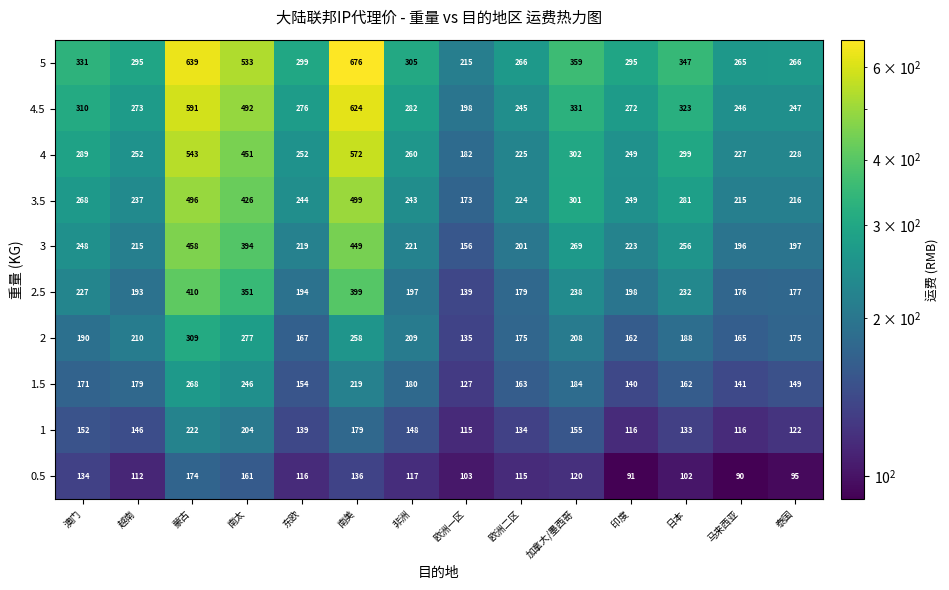

Rank the series at 非洲 from highest to lowest value.

5, 4.5, 4, 3.5, 3, 2, 2.5, 1.5, 1, 0.5